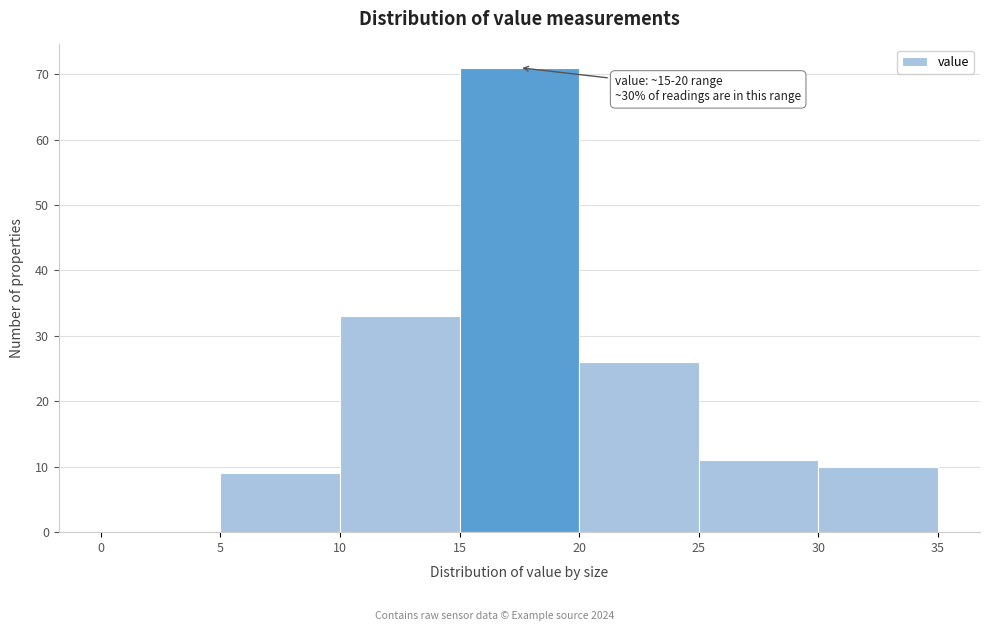

Over which range of the x-axis is the bar tallest?

15 to 20